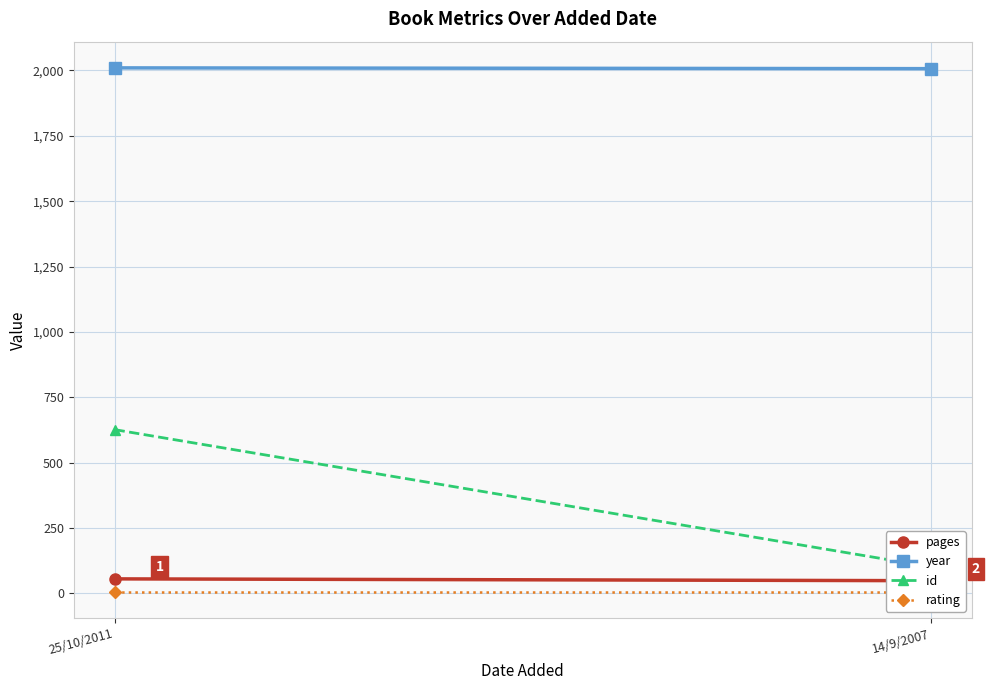

Reading left to right, list all the values displayed in this chart.

pages: 25/10/2011=55	14/9/2007=48
year: 25/10/2011=2010	14/9/2007=2007
id: 25/10/2011=626	14/9/2007=101
rating: 25/10/2011=5	14/9/2007=5